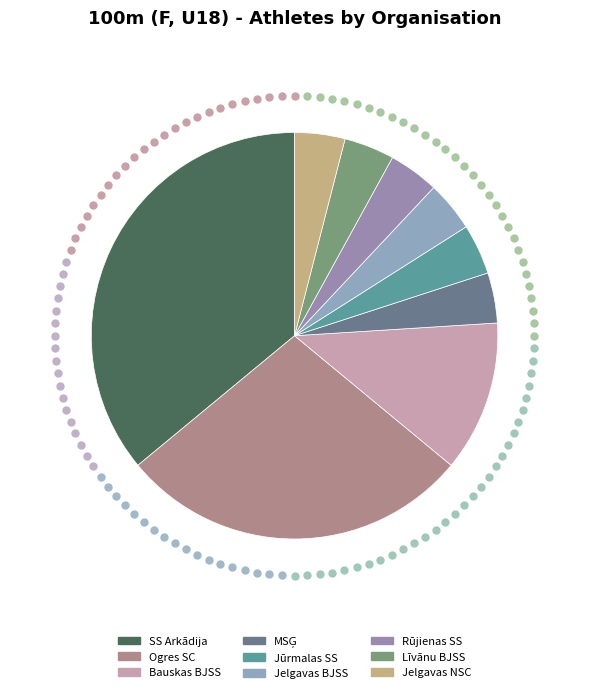

How many segments does this pie chart have?

9